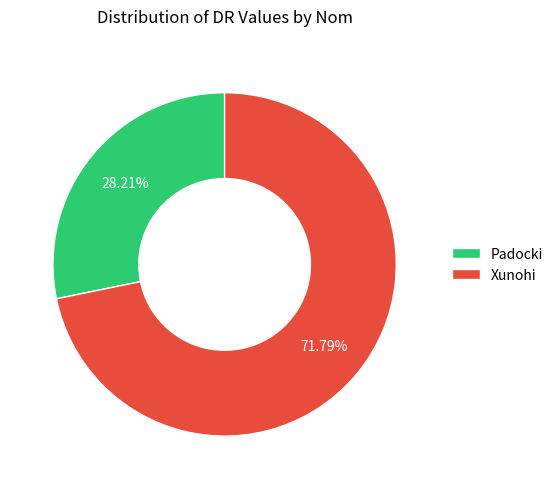

Approximately how many times larger is the value at Xunohi compared to Padocki?

2.5